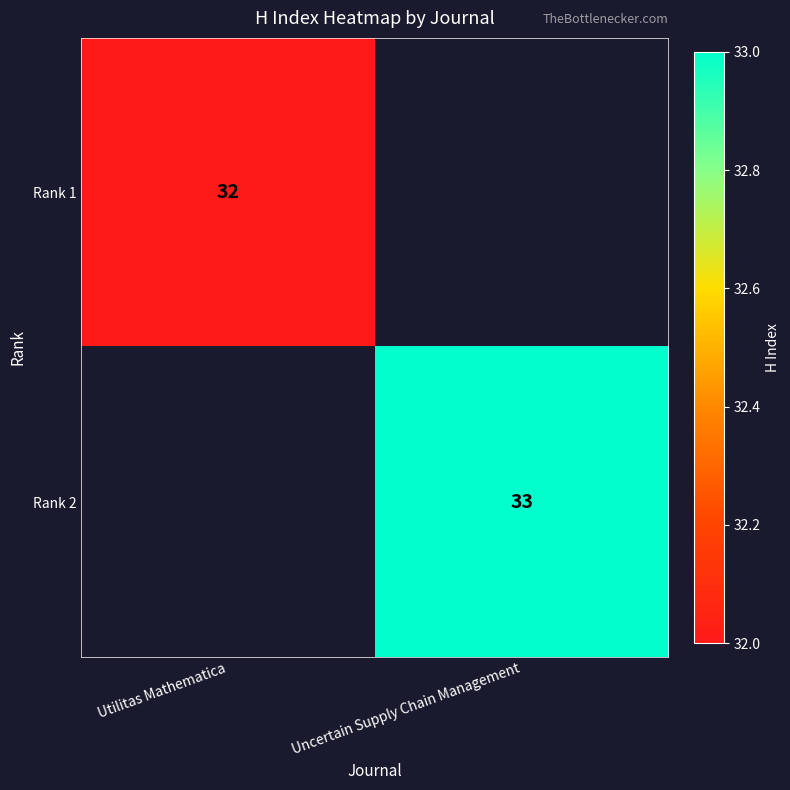

True or false: Rank 1 has a value of 32 at Utilitas Mathematica.

True